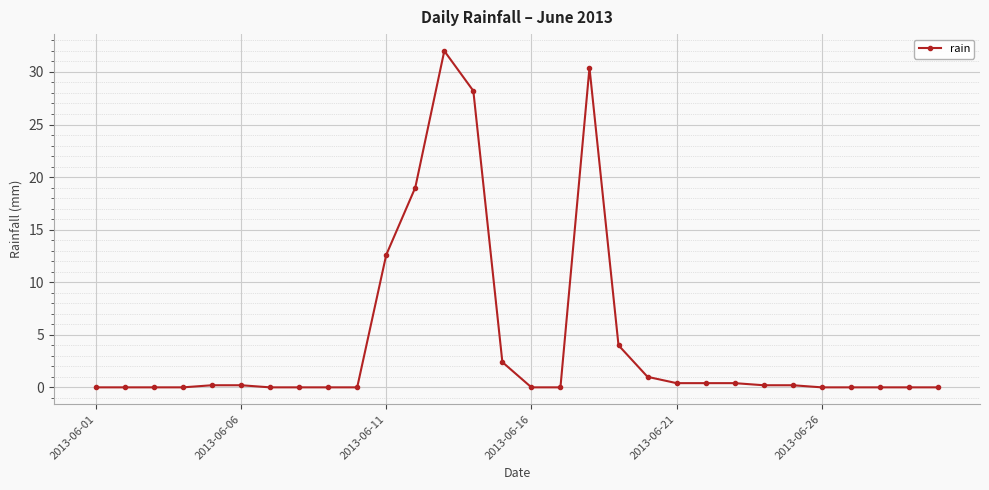

True or false: the data has more than 0 interior local peaks.

True